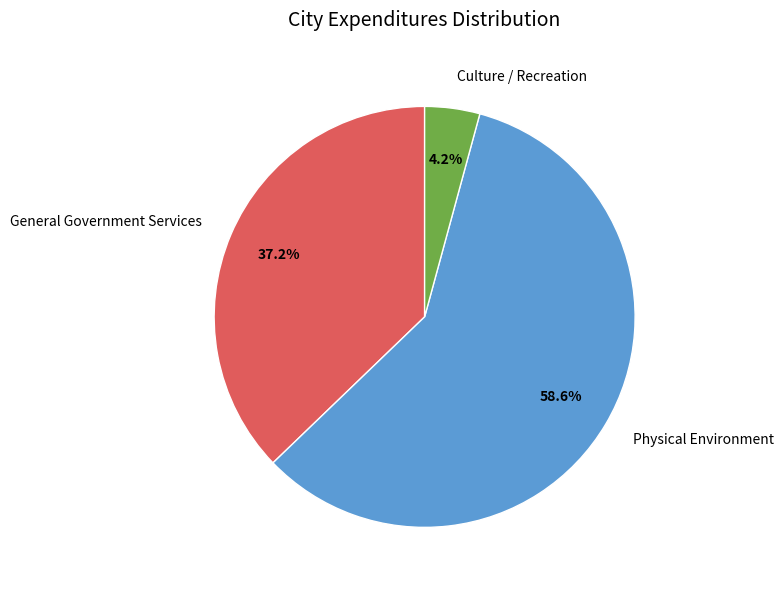

What percentage do General Government Services and Physical Environment together represent?

95.8%